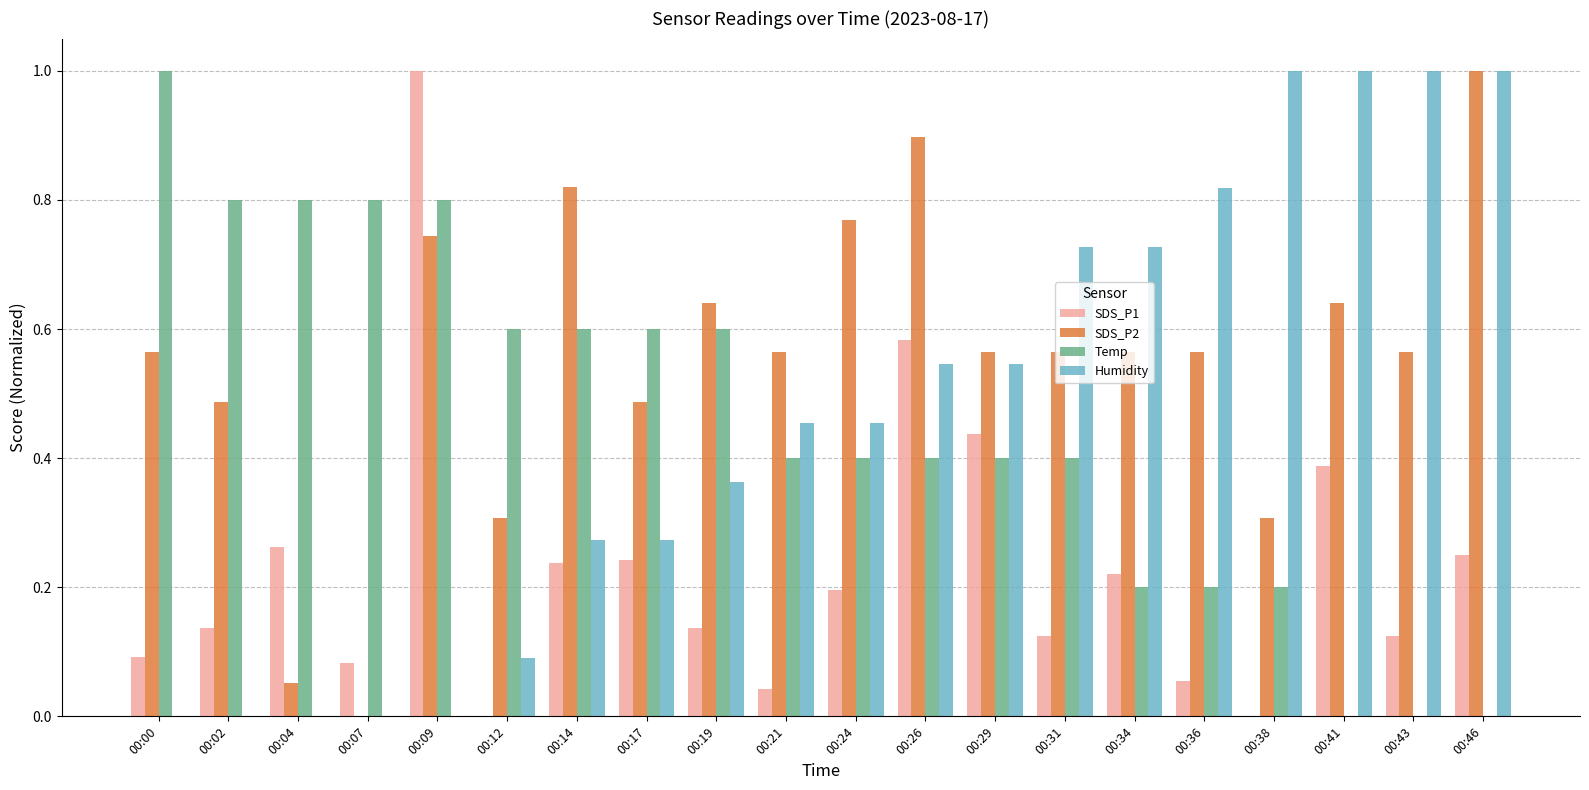

Is the value of Humidity at 00:26 greater than the value of SDS_P1 at 00:07?

Yes